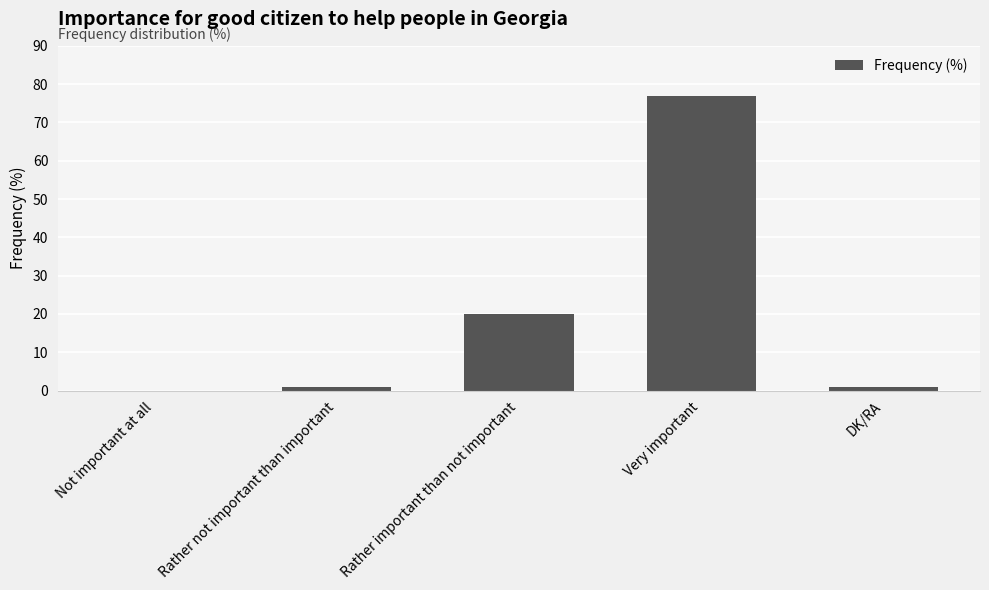

The chart shows a value of 31 at Very important. True or false?

False